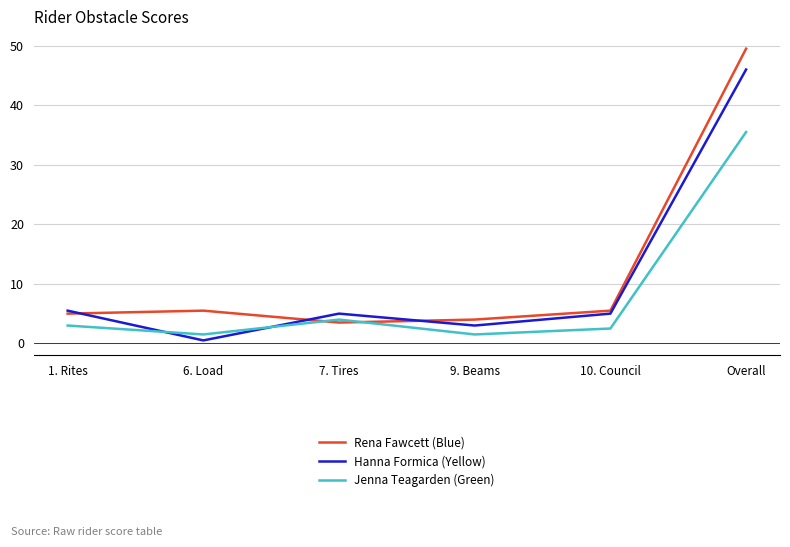

Reading right to left, list all the values displayed in this chart.

Rena Fawcett (Blue): 49.5	5.5	4.0	3.5	5.5	5.0
Hanna Formica (Yellow): 46.0	5.0	3.0	5.0	0.5	5.5
Jenna Teagarden (Green): 35.5	2.5	1.5	4.0	1.5	3.0